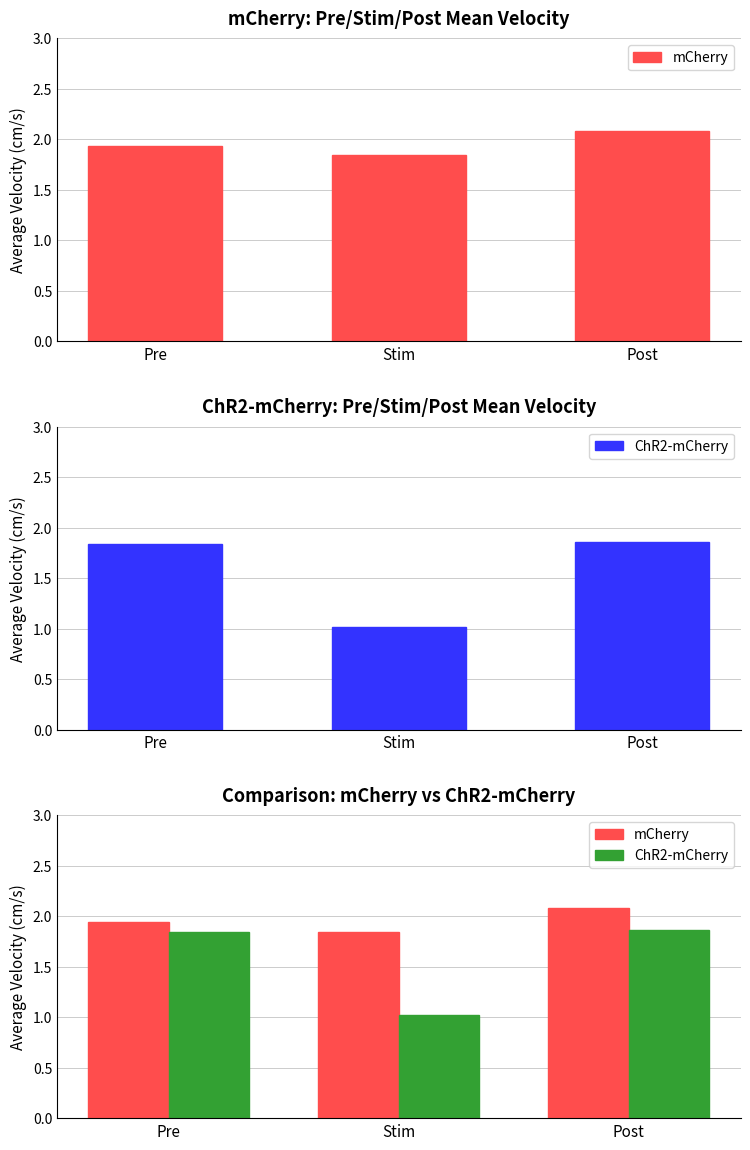

At how many categories does at least one series exceed 1?

3